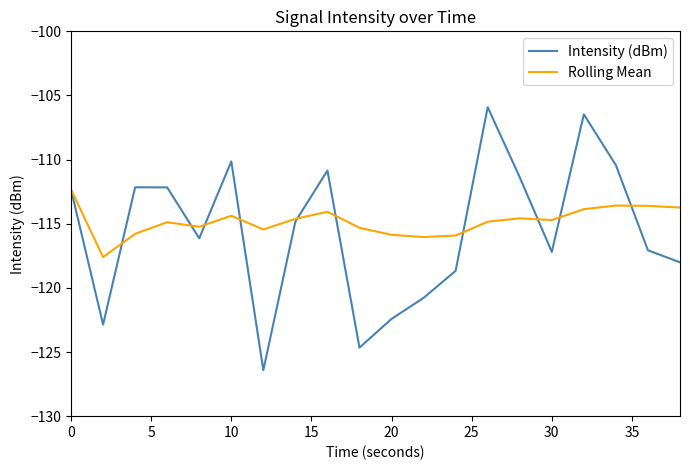

Which series has the largest range (max minus min)?

Intensity (dBm)